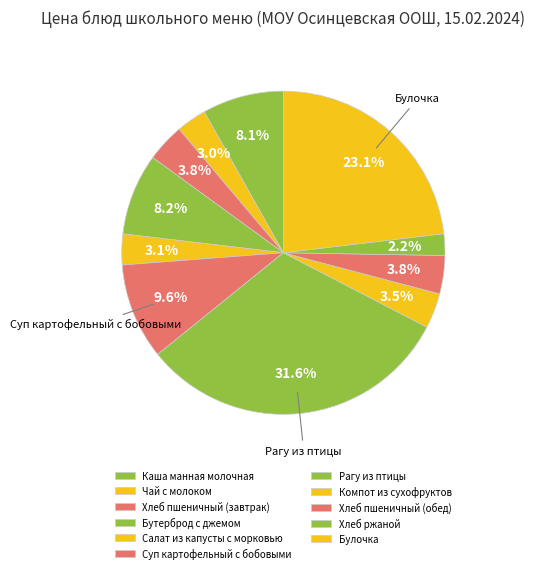

True or false: Хлеб пшеничный (обед) accounts for 4% of the total.

True